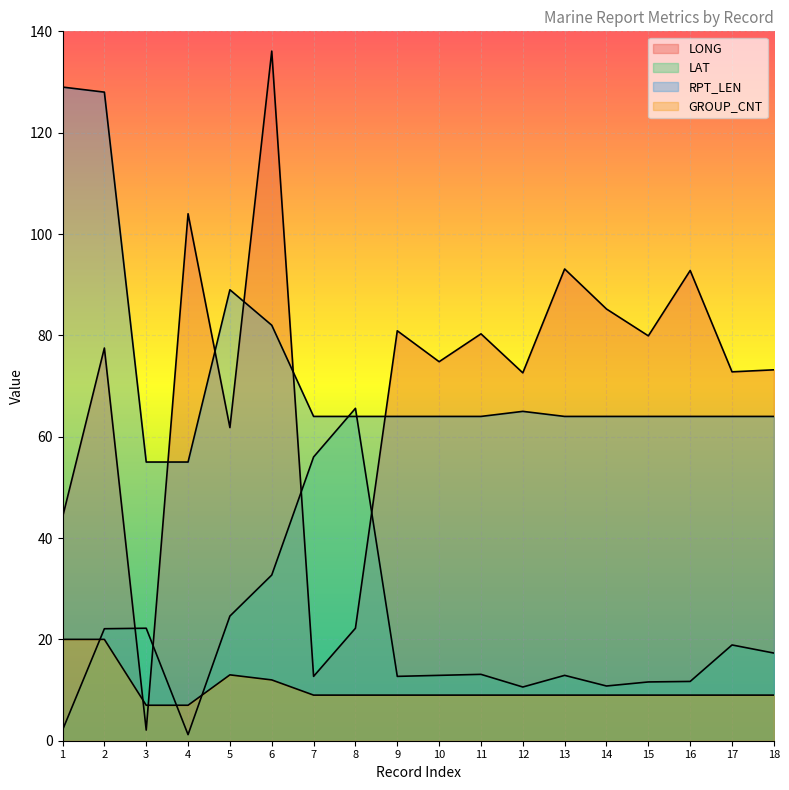

What is the average value of the RPT_LEN series?

72.6